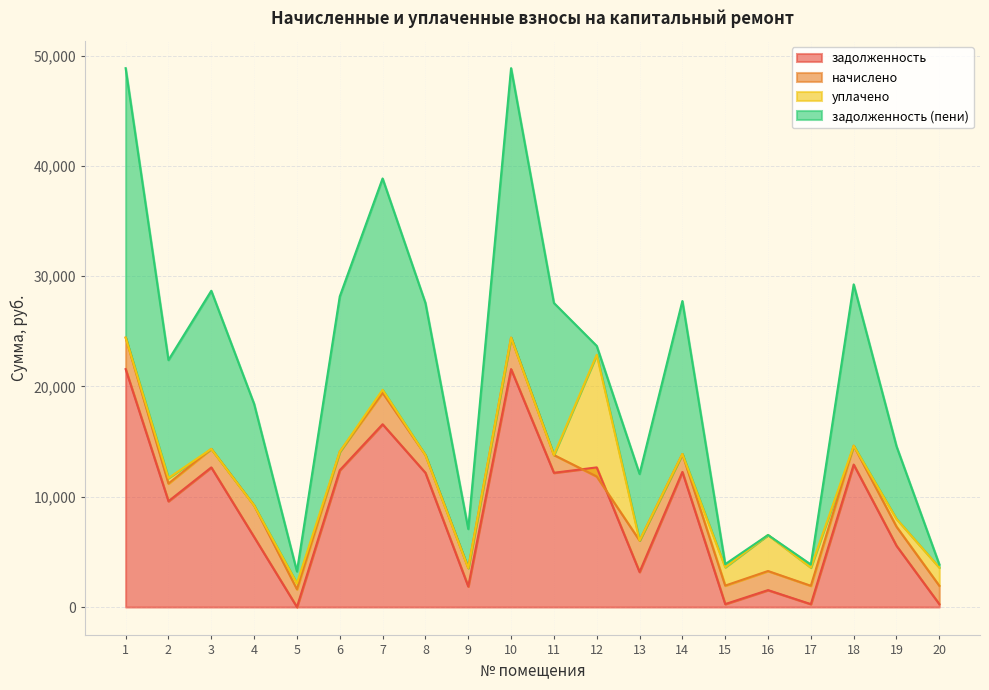

What is the average value of the задолженность (пени) series?

9563.9